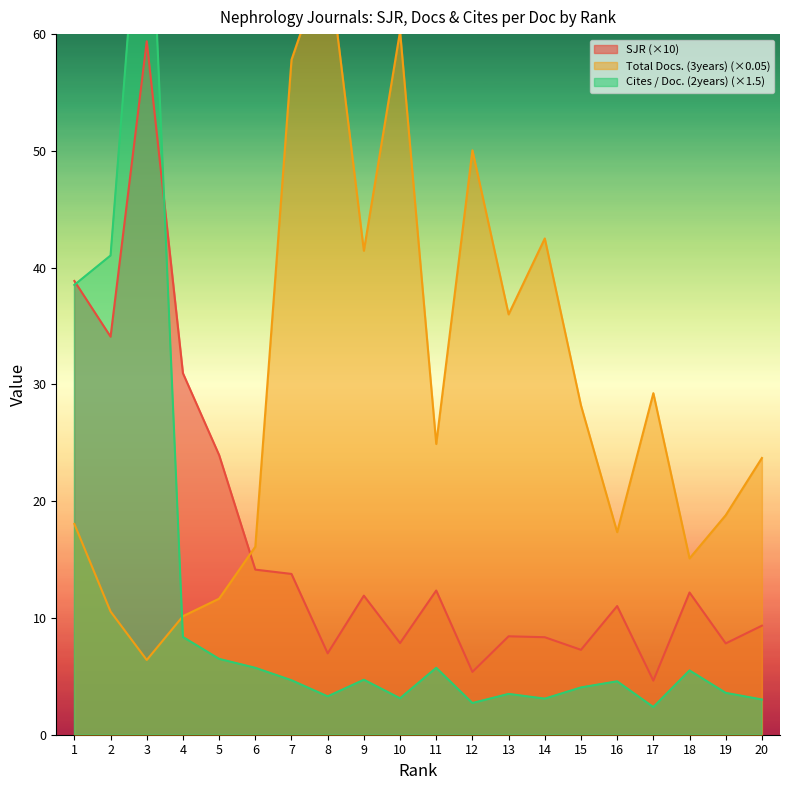

How many series are shown in this chart?

3